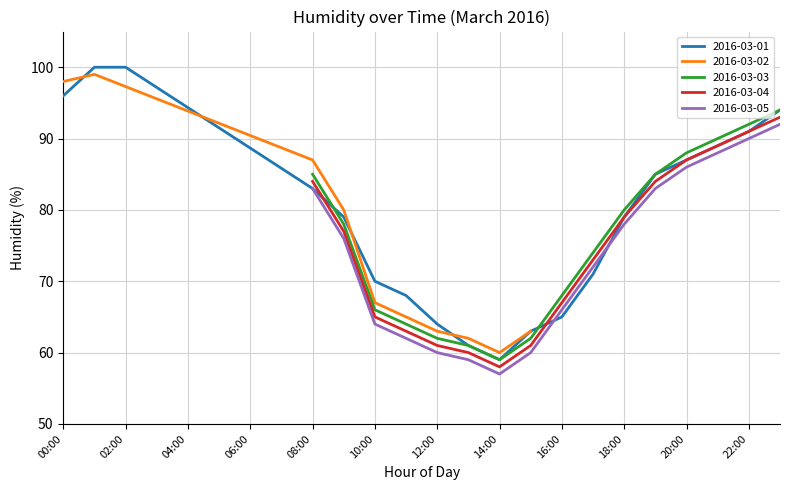

Rank the series by their maximum value, from highest to lowest.

2016-03-01, 2016-03-02, 2016-03-03, 2016-03-04, 2016-03-05